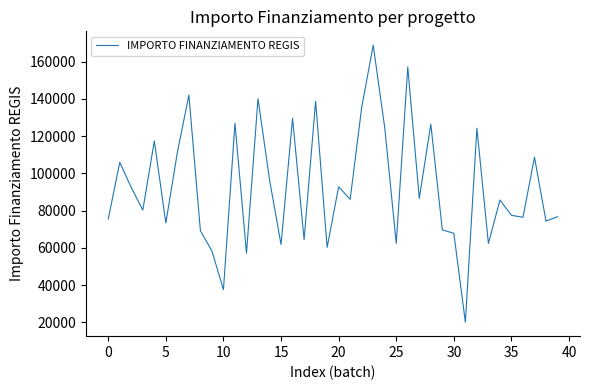

What is the minimum value shown in the chart?

20035.6